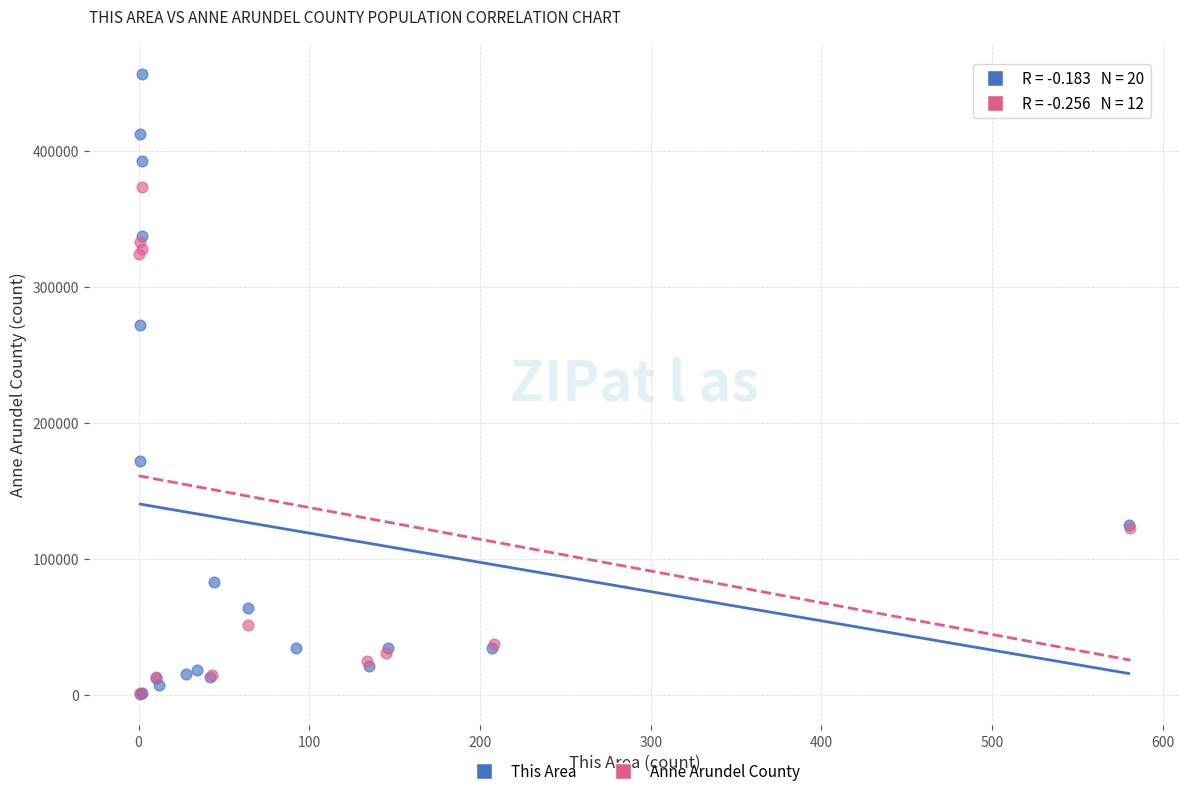

Which series reaches the maximum Y coordinate?

This Area